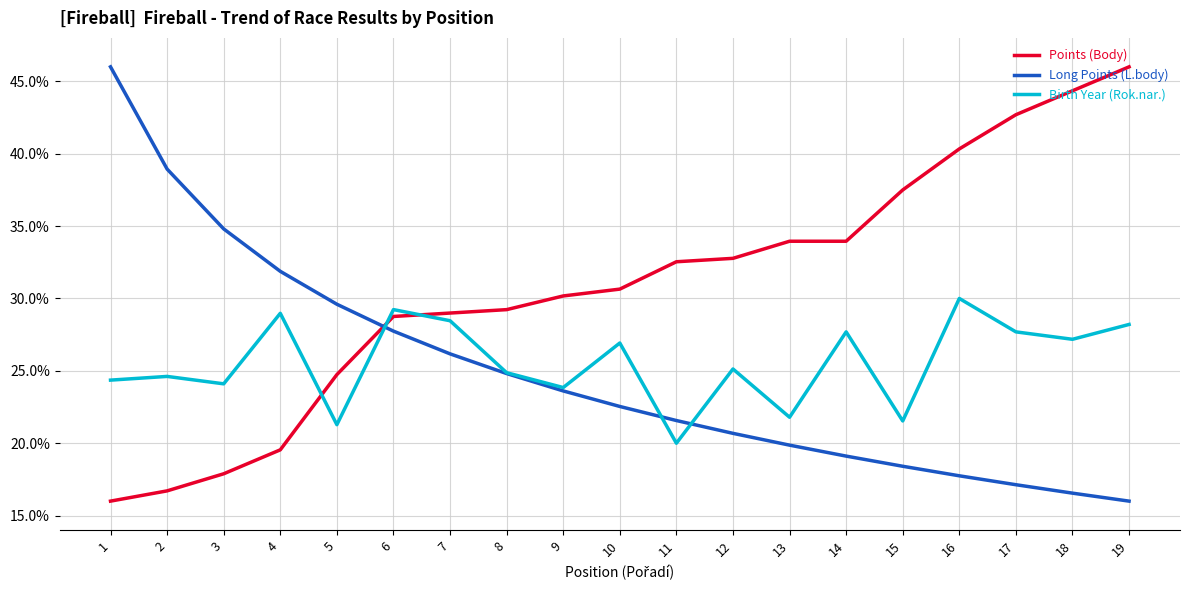

At how many categories does at least one series exceed 40?

5